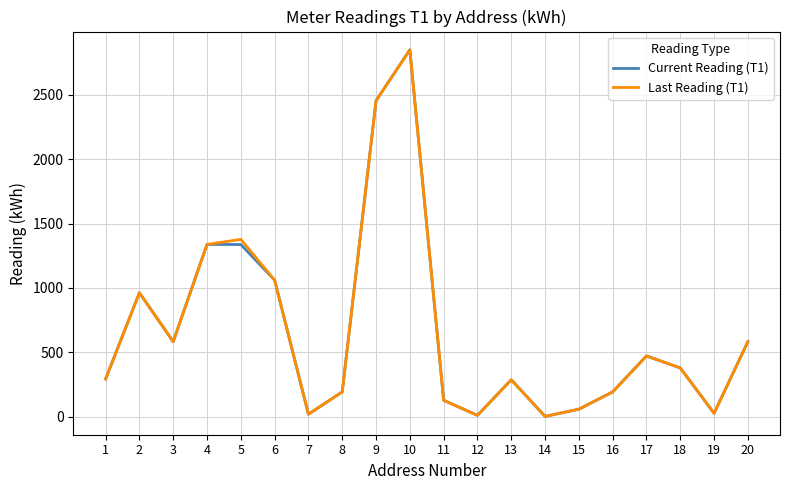

Read the Current Reading (T1) value at 8.

194